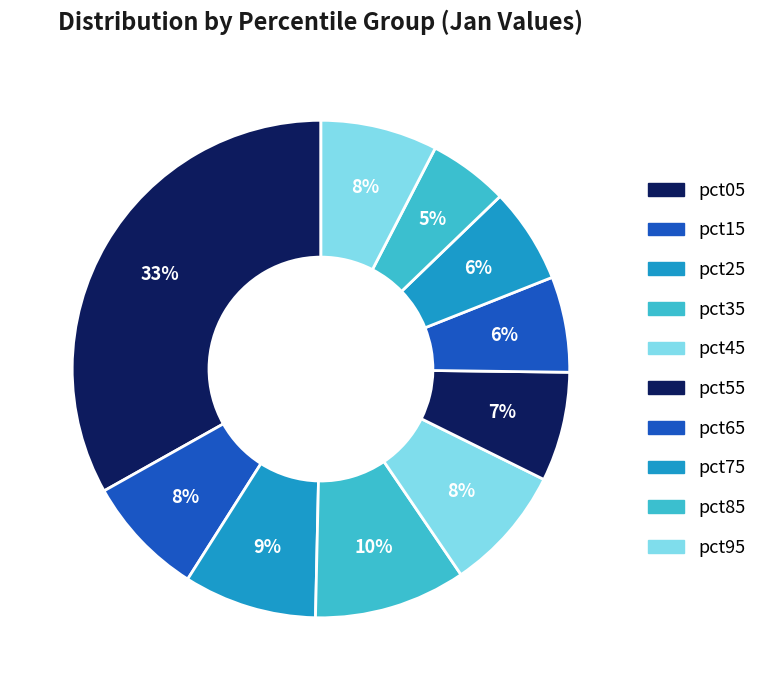

How many segments does this pie chart have?

10